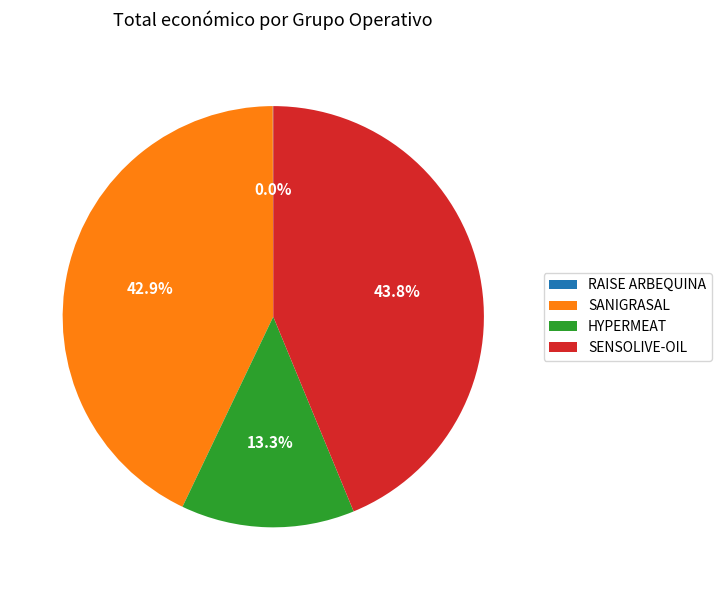

Which has a higher value, SANIGRASAL or SENSOLIVE-OIL?

SENSOLIVE-OIL